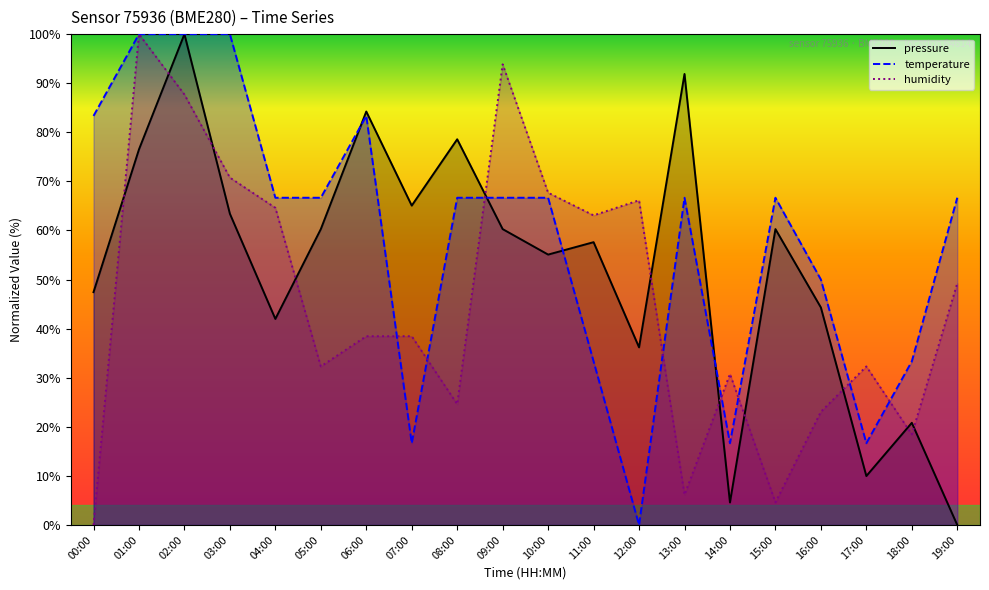

True or false: pressure has more than 0 interior local peaks.

True